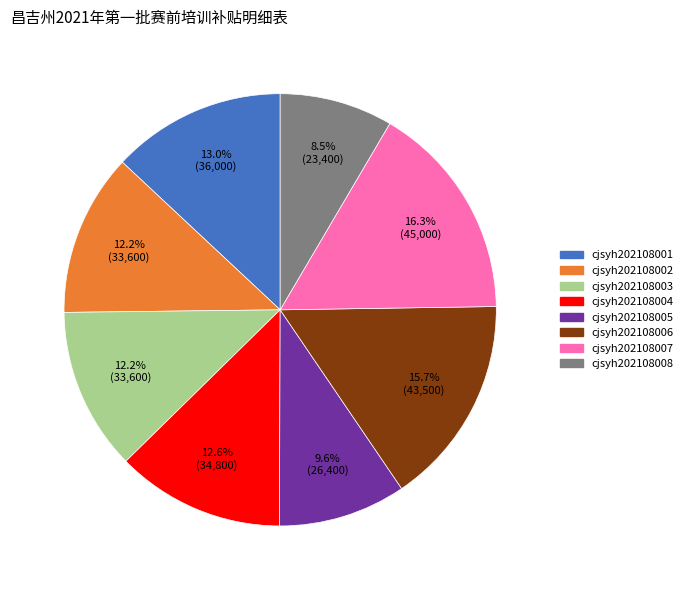

To the nearest percent, what percentage of the pie is cjsyh202108004?

13%